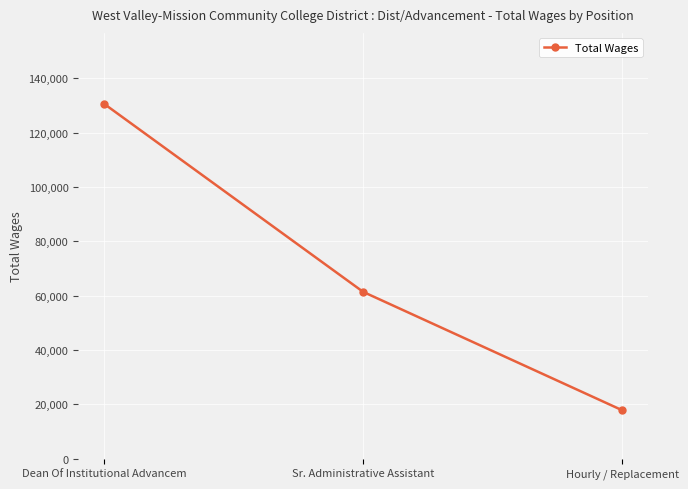

What is the value of the 2nd point from the left?

61406